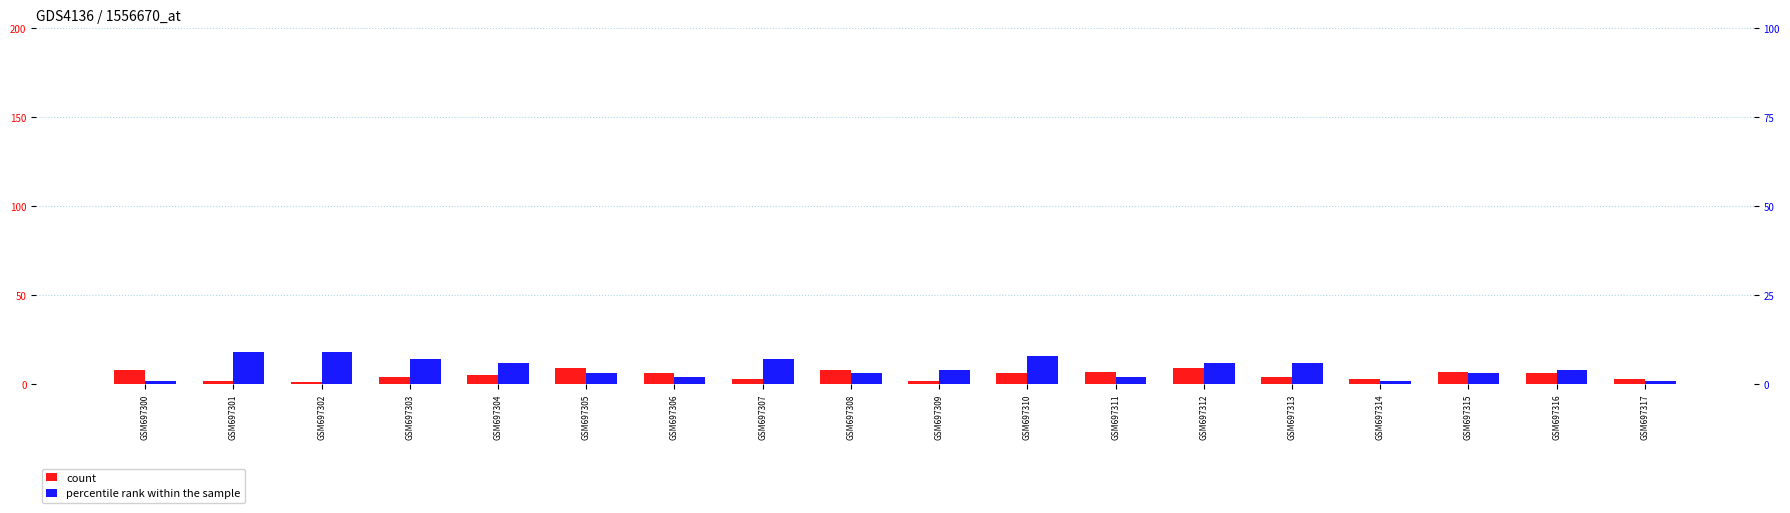

Rank the series by their average value, from lowest to highest.

percentile rank within the sample, count